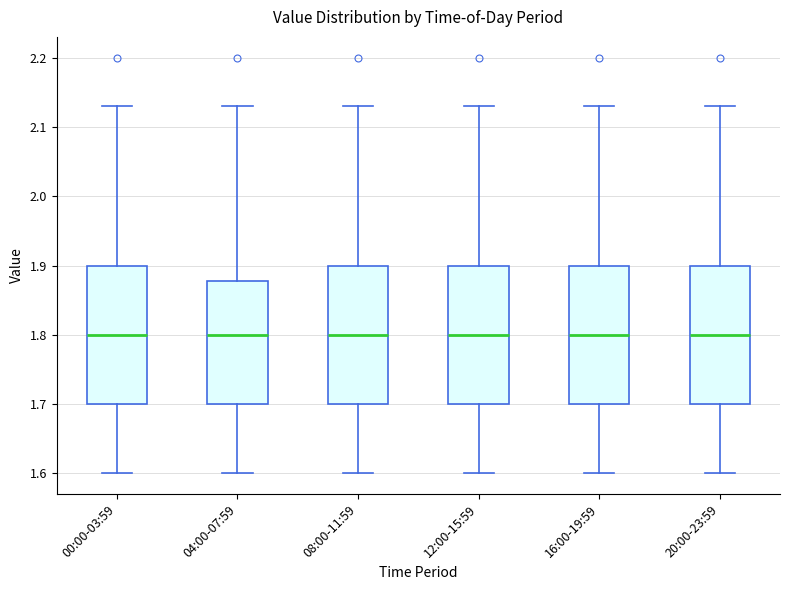

Where does the median line of the box for 00:00-03:59 sit on the y-axis? The values are not printed on the chart, so give them approximately, as read against the axis.

1.80